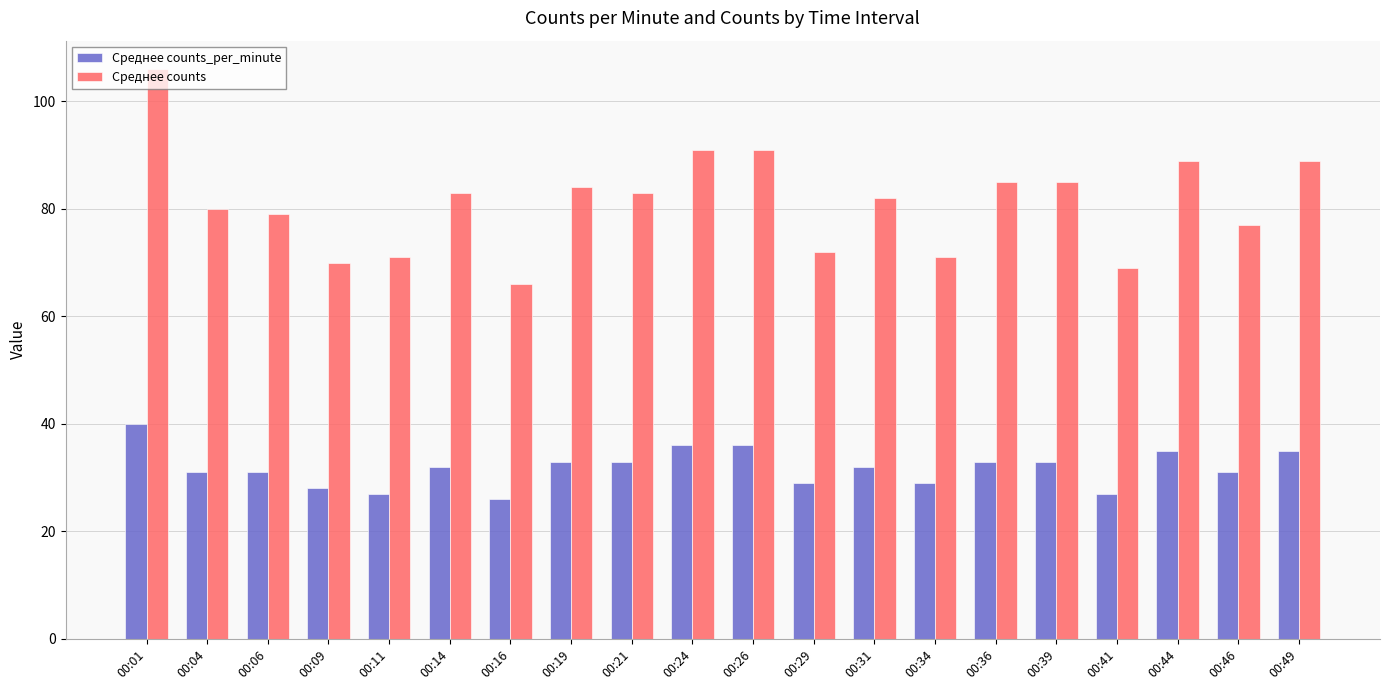

What is the difference between the maximum and second lowest values in the Среднее counts_per_minute series?

13